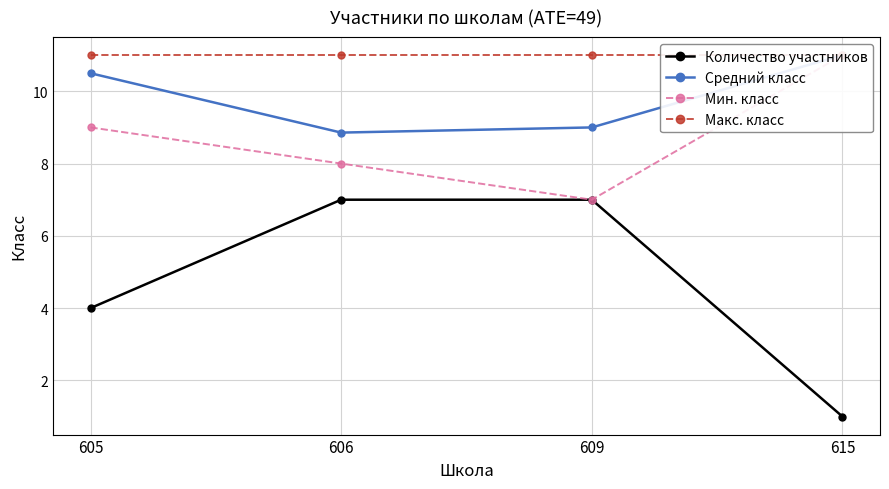

Reading left to right, extract all data points from this chart.

Количество участников: 4.0	7.0	7.0	1.0
Средний класс: 10.5	8.9	9.0	11.0
Мин. класс: 9.0	8.0	7.0	11.0
Макс. класс: 11.0	11.0	11.0	11.0